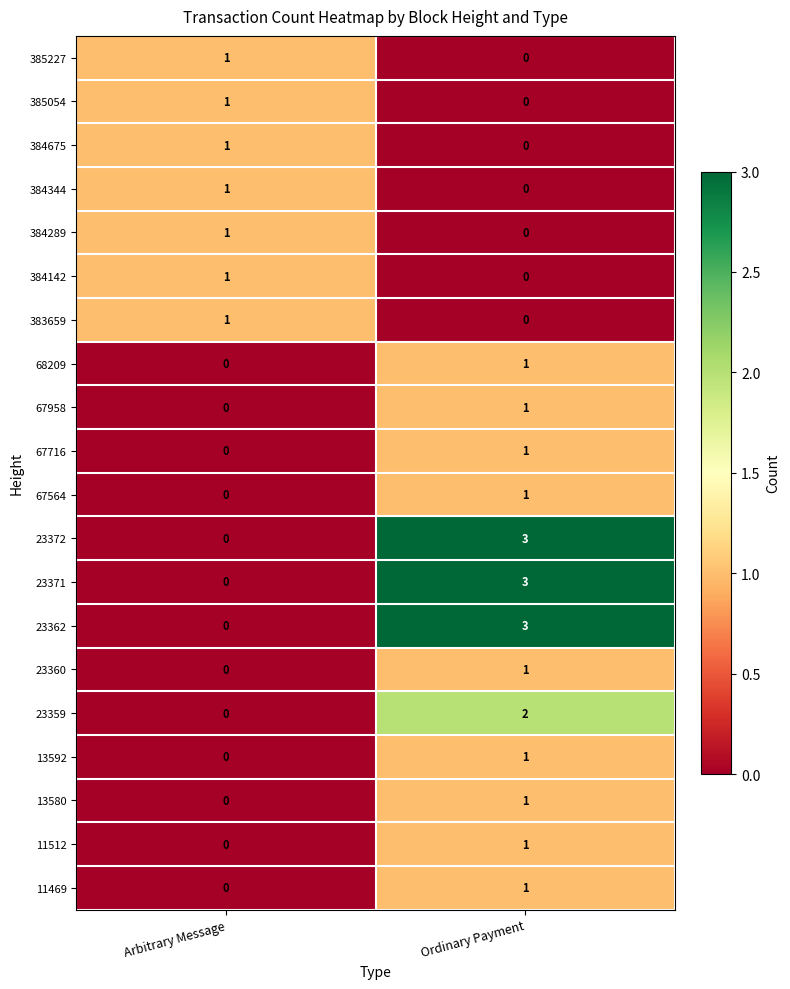

What is the difference between the highest and lowest values at Ordinary Payment?

3